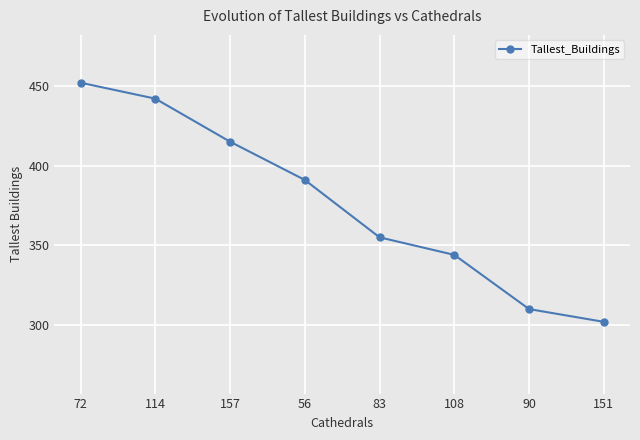

What position from the right is 157?

6